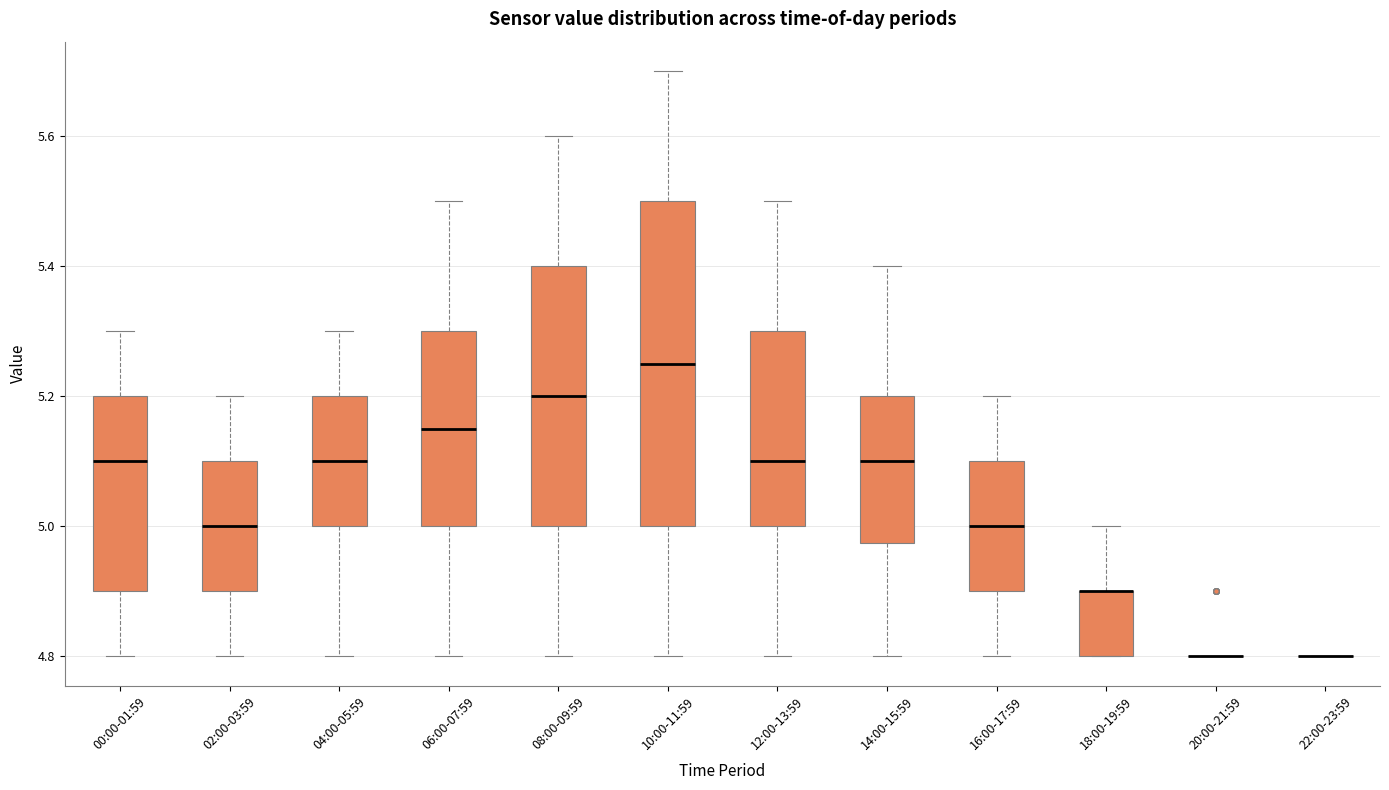

Where is the lower edge of the box for 14:00-15:59 on the y-axis? The values are not printed on the chart, so give them approximately, as read against the axis.

4.98